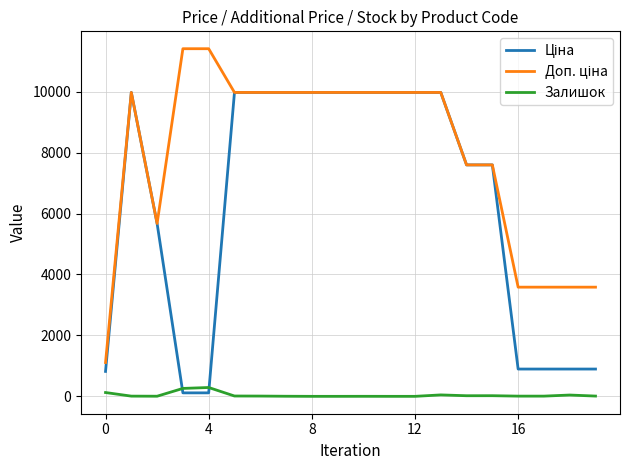

What is the maximum value shown in the chart?

11410.0